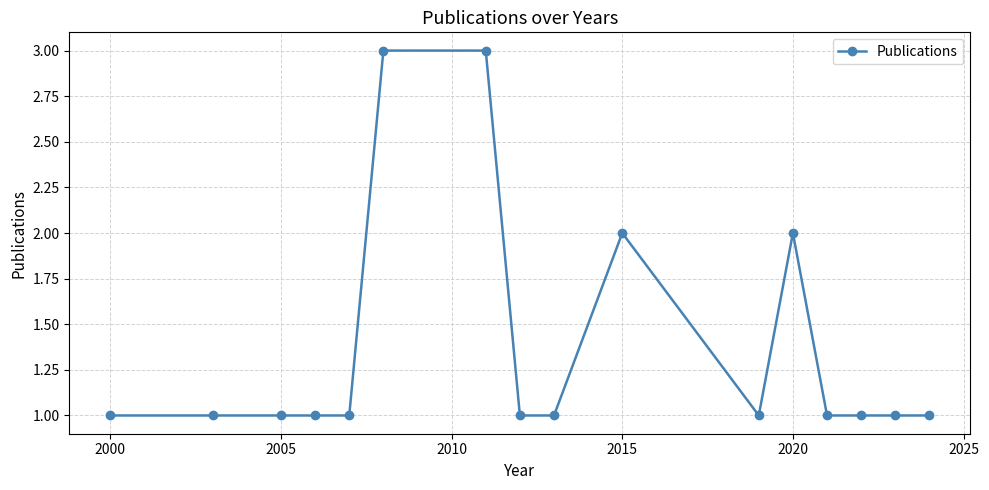

Reading left to right, extract all data points from this chart.

1	1	1	1	1	3	3	1	1	2	1	2	1	1	1	1